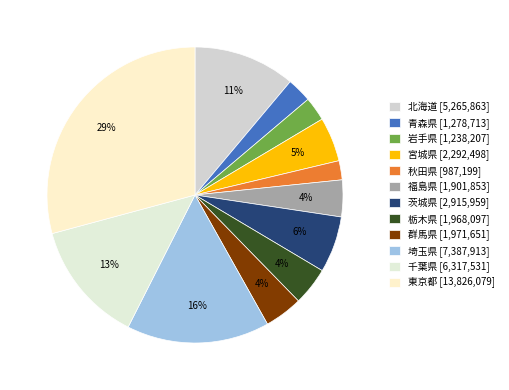

What is the change in value from 福島県 to 群馬県?

+69798